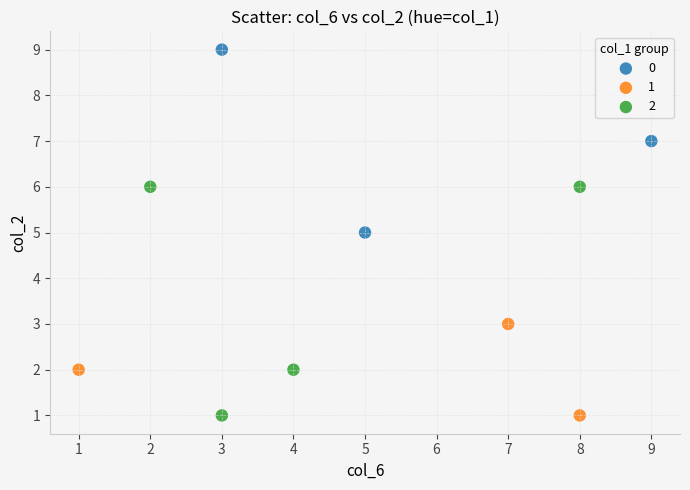

What are all the series names shown in the legend?

0, 1, 2